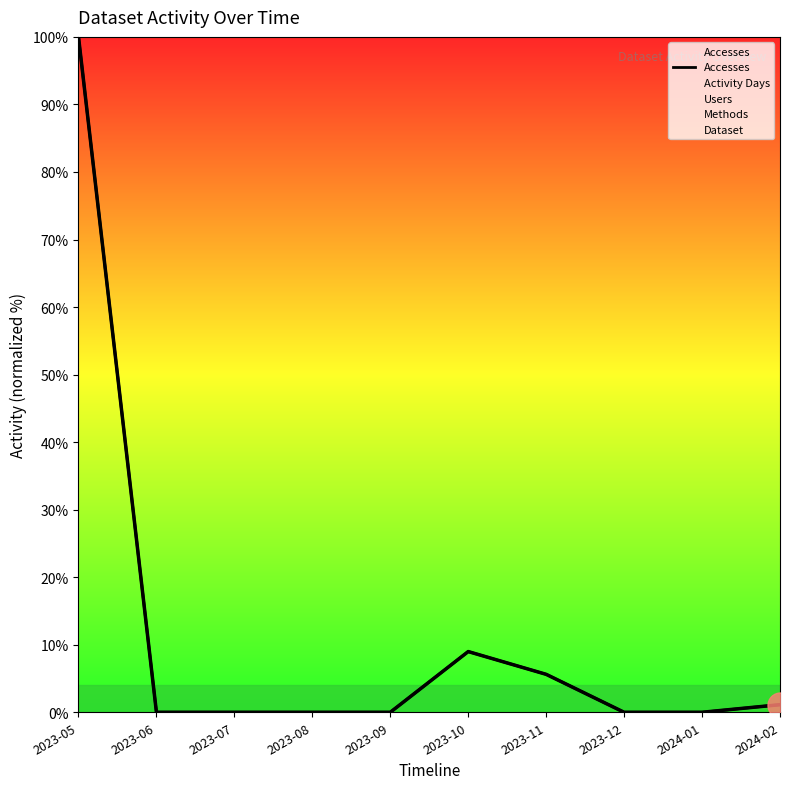

What is the change in value from 2023-05 to 2024-02?

-98.9